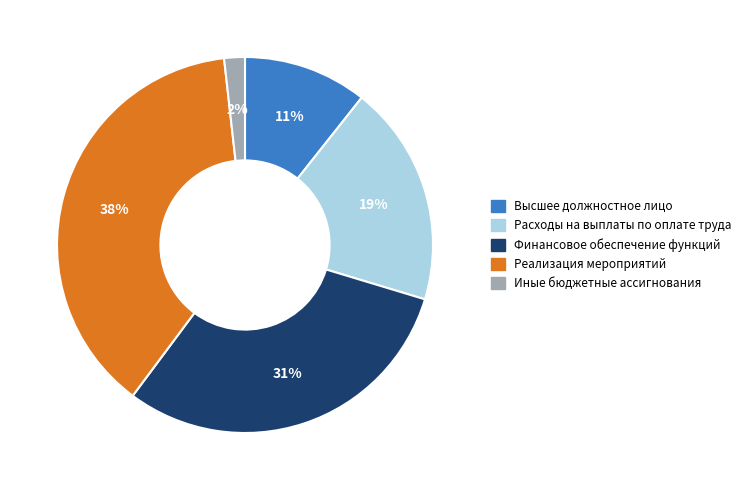

The Финансовое обеспечение функций slice represents 31% of the pie. True or false?

True